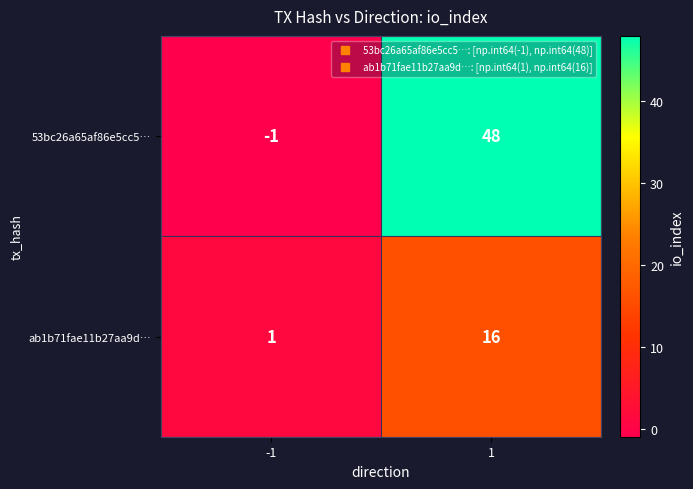

Reading left to right, extract all data points from this chart.

53bc26a65af86e5cc5…: -1	48
ab1b71fae11b27aa9d…: 1	16